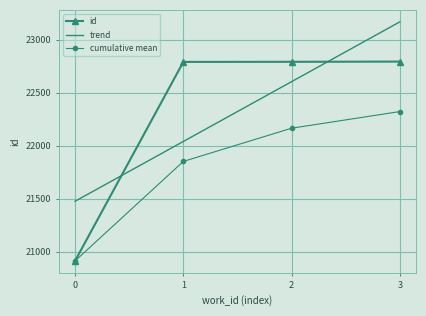

How many intersections are there between id and trend?

2